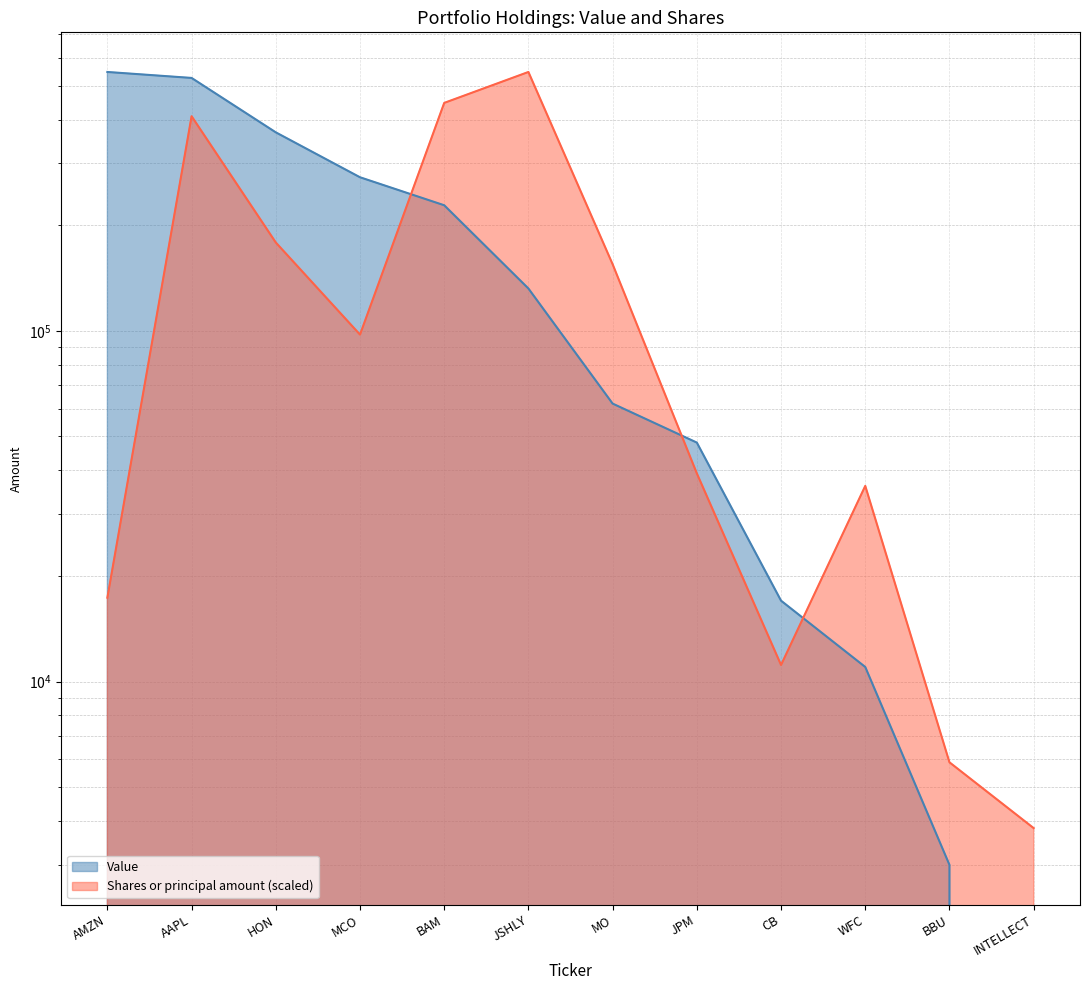

How many data points in Shares or principal amount are less than 97531?

6